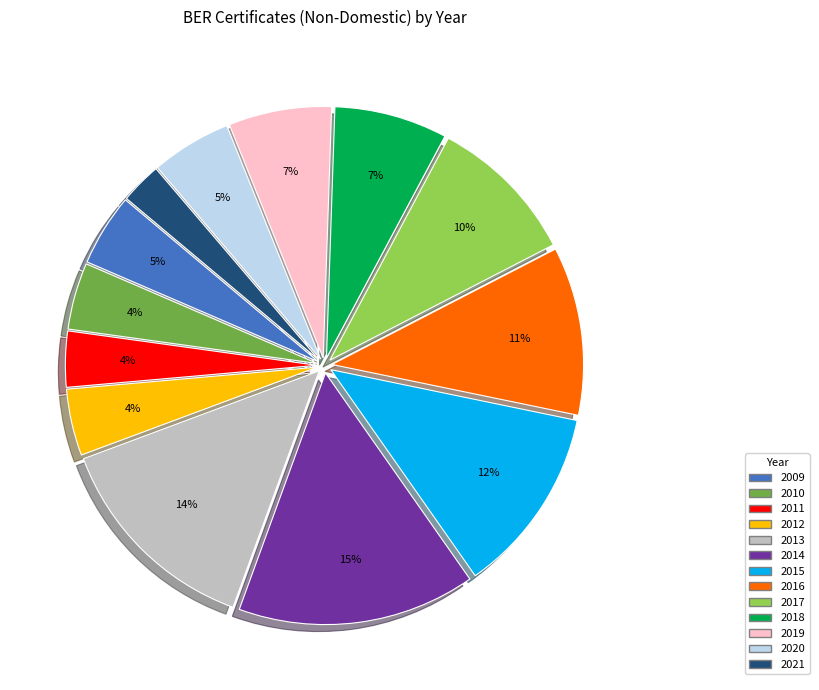

Between 2021 and 2014, which is larger?

2014